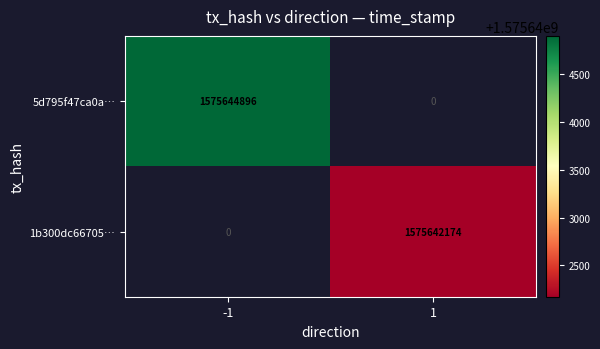

Is the value of 1b300dc66705… at 1 greater than the value of 5d795f47ca0a… at -1?

No